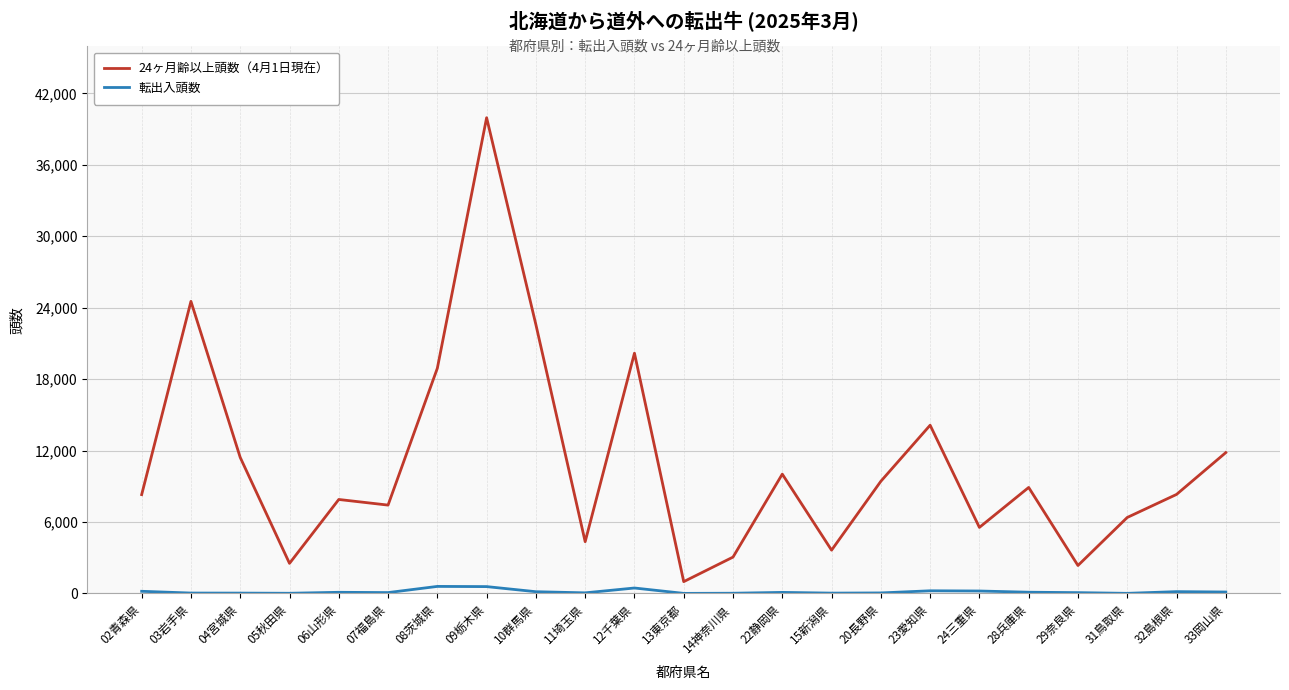

Which series has the widest spread of values?

24ヶ月齢以上頭数（4月1日現在）